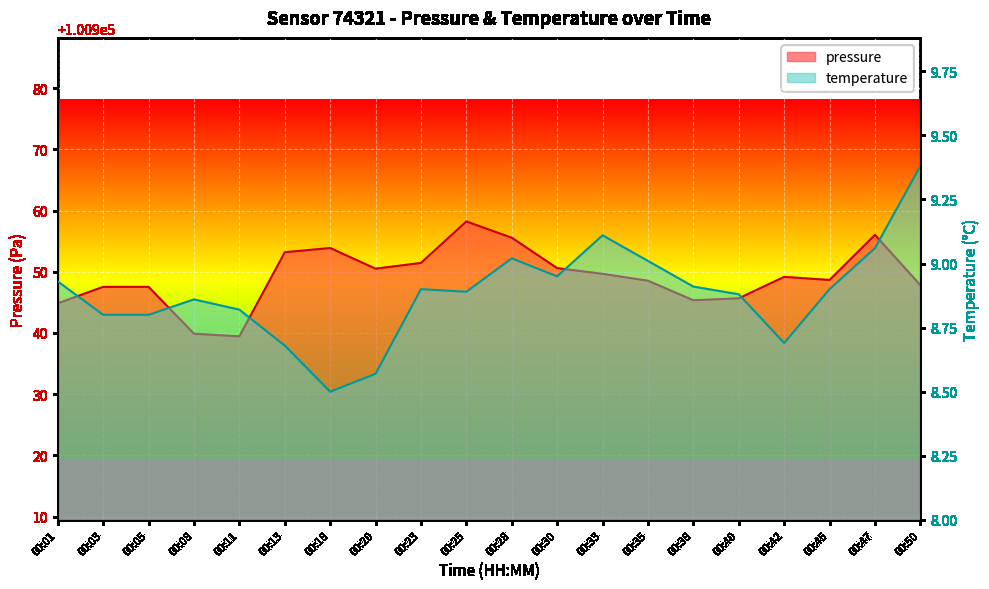

Is it true that pressure equals 61385.5 at 00:42?

False